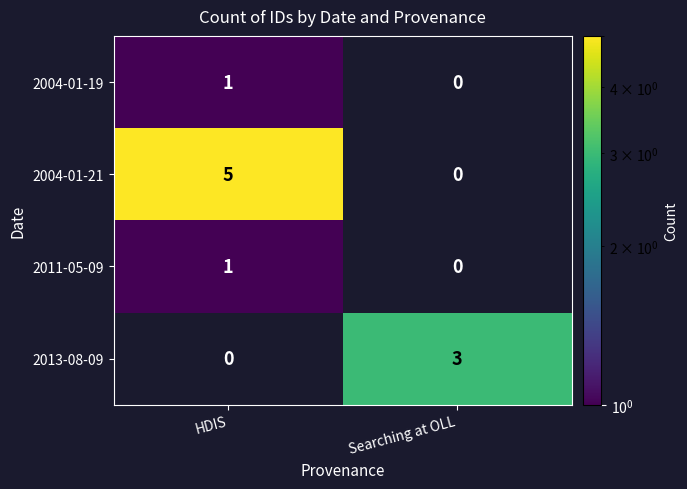

The 2004-01-19 series shows 2 at HDIS. True or false?

False